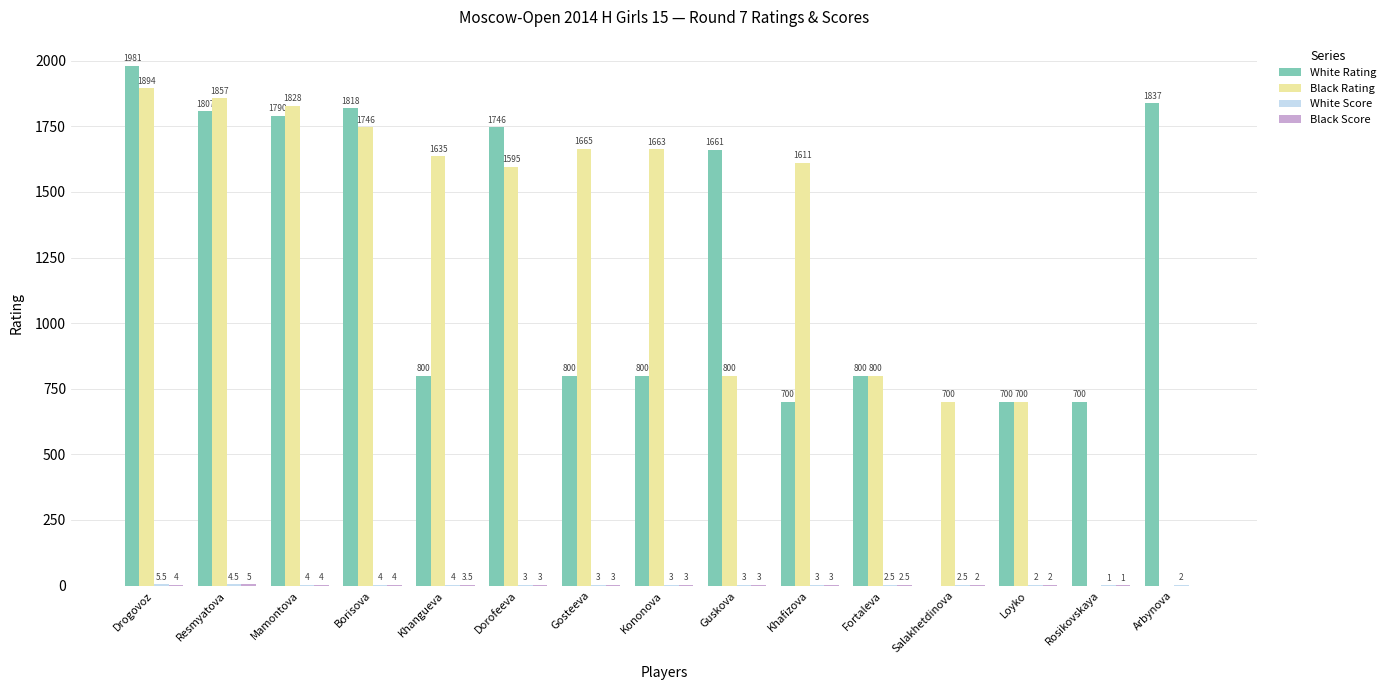

The value of Black Rating at Mamontova is 1828.0. True or false?

True